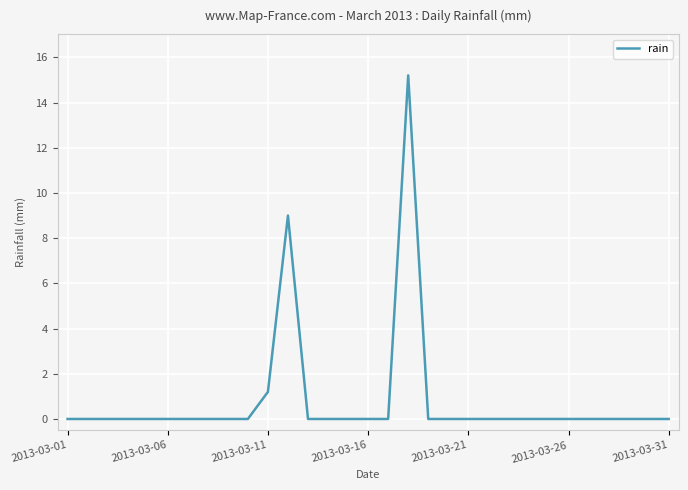

Does the chart have visible grid lines?

Yes